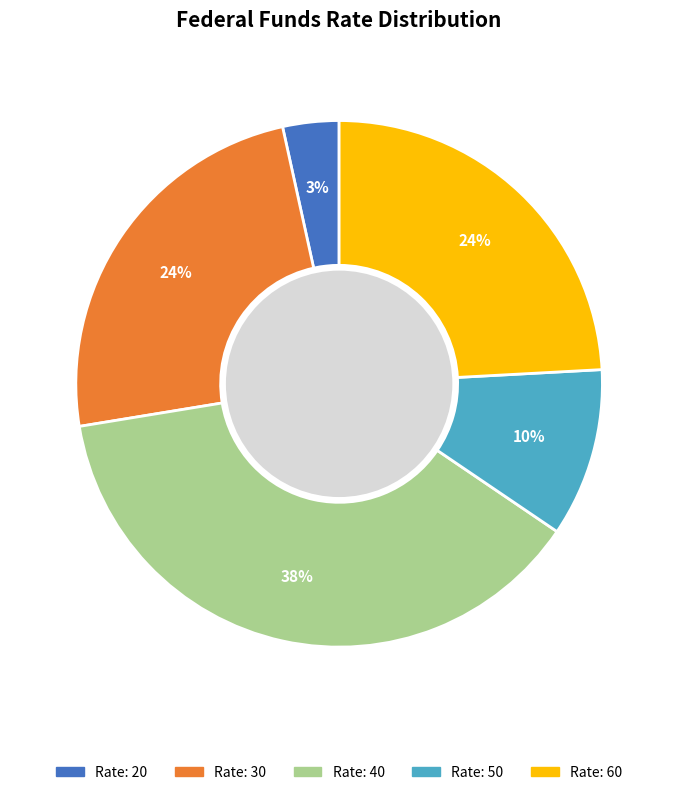

To the nearest percent, what is the average slice percentage?

20%